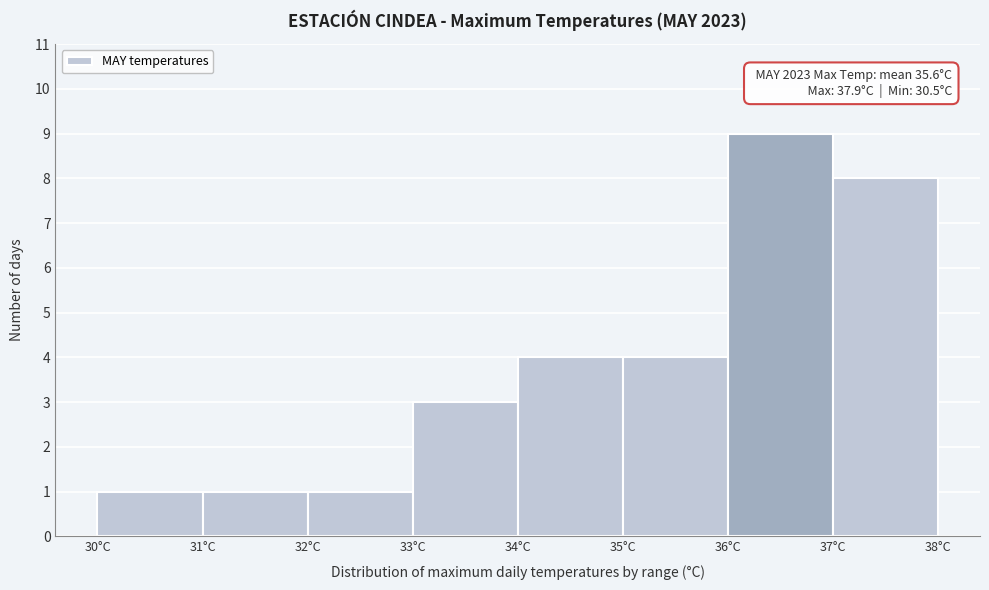

Which range on the x-axis has the tallest bar?

36 to 37